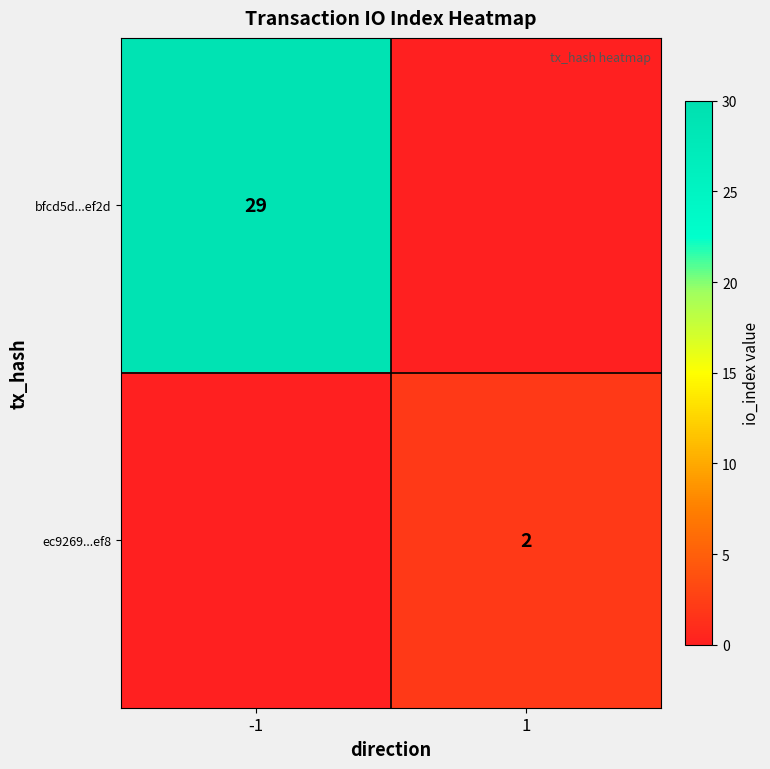

True or false: bfcd5d...ef2d has a value of 19 at -1.

False